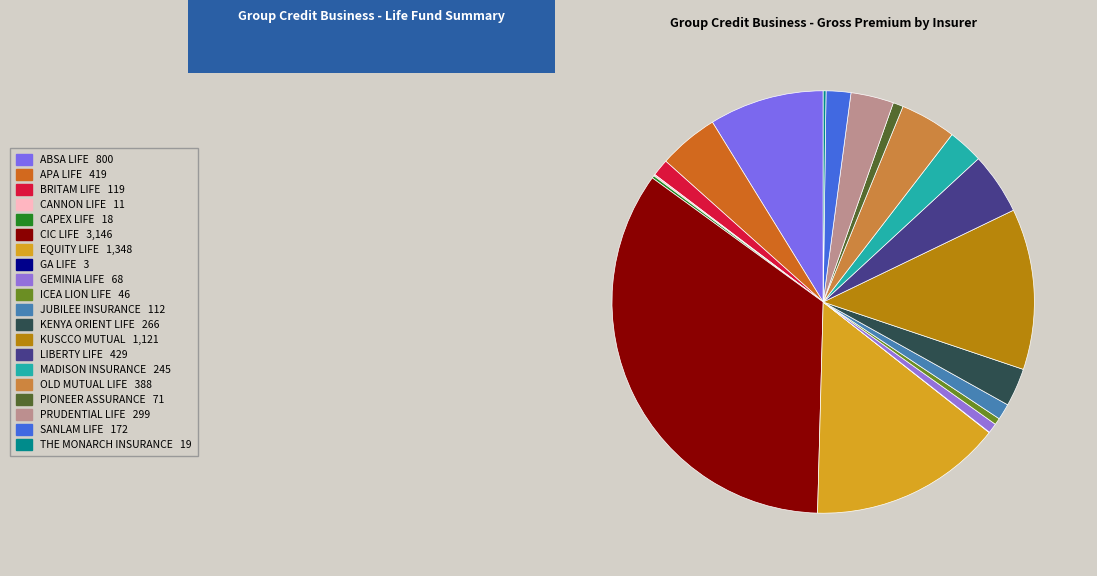

True or false: THE MONARCH INSURANCE accounts for 5% of the total.

False